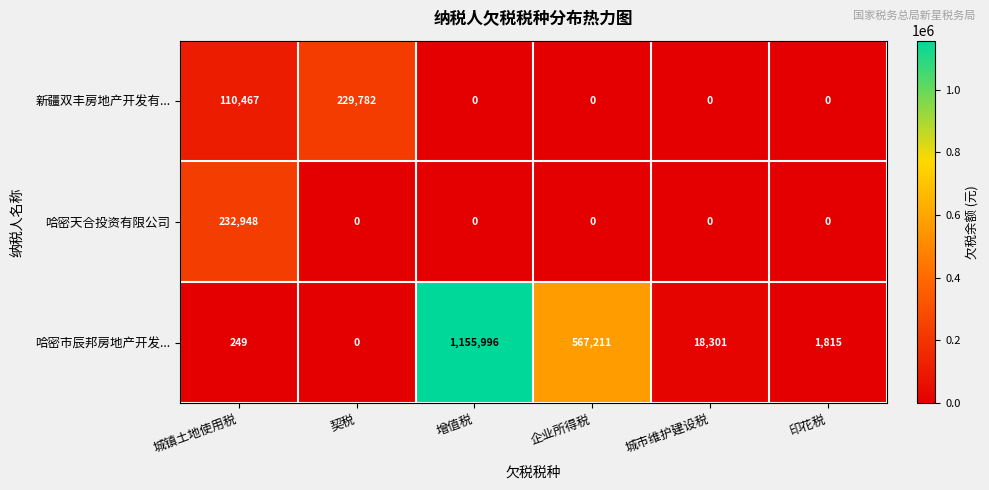

What is the difference between the highest and lowest values at 企业所得税?

567211